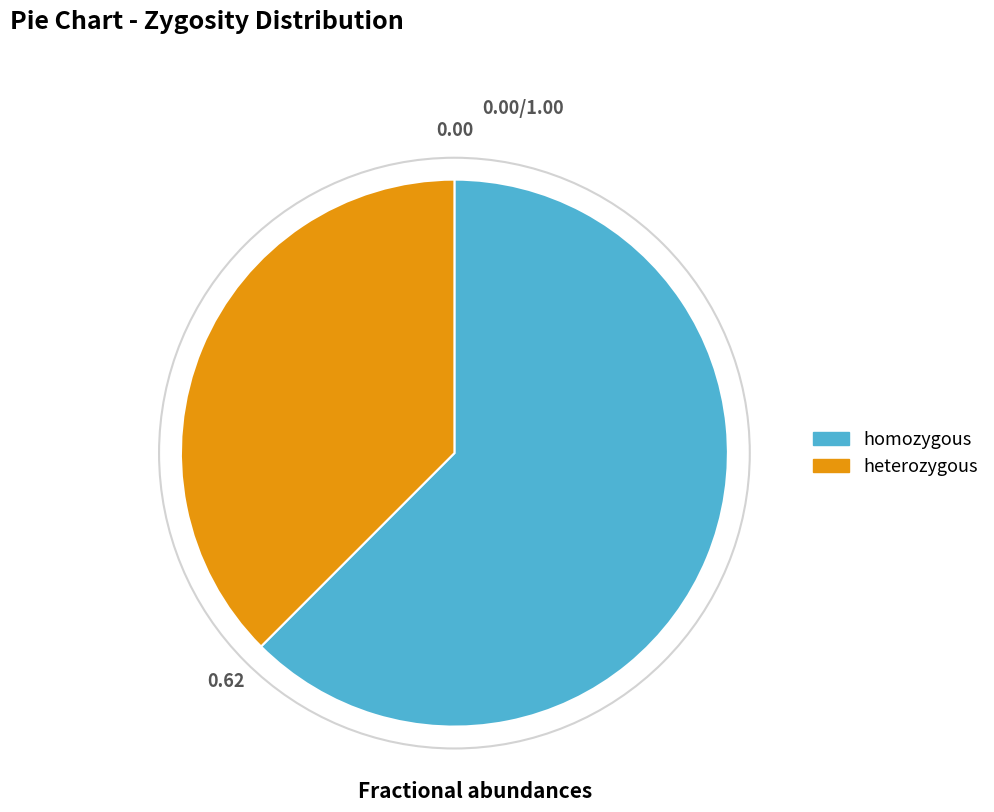

What is the majority slice?

homozygous